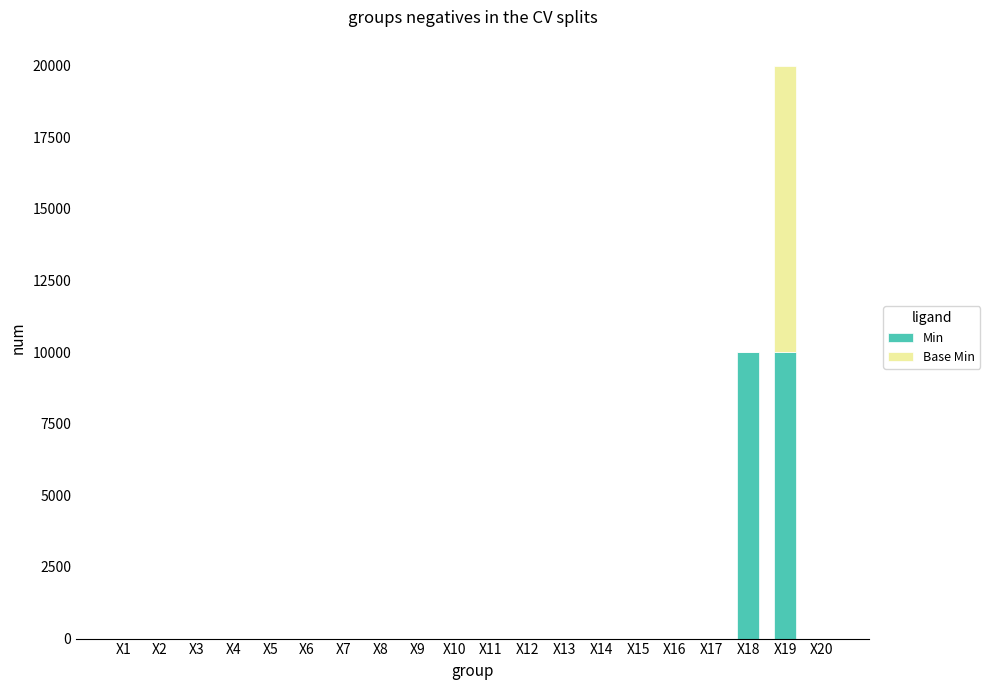

The value of Min at X12 is -6172. True or false?

False